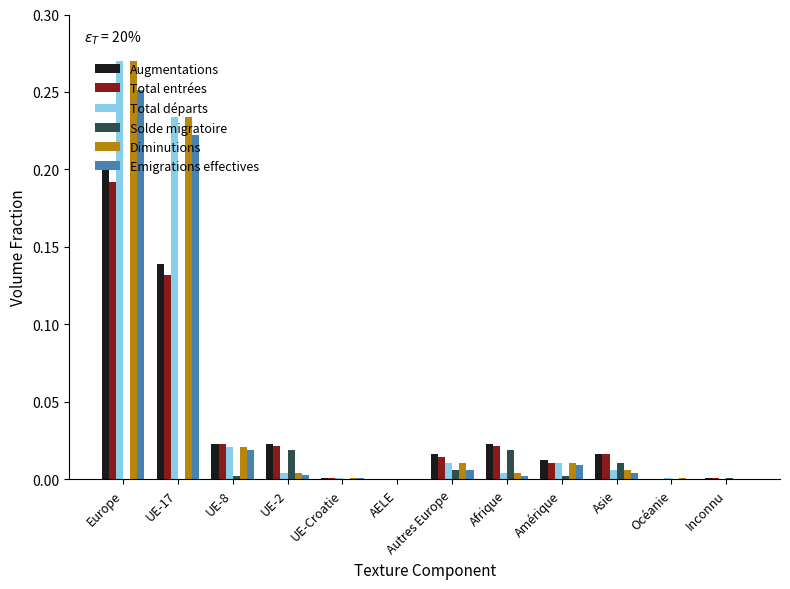

What is the sum of all Total entrées values?

0.4